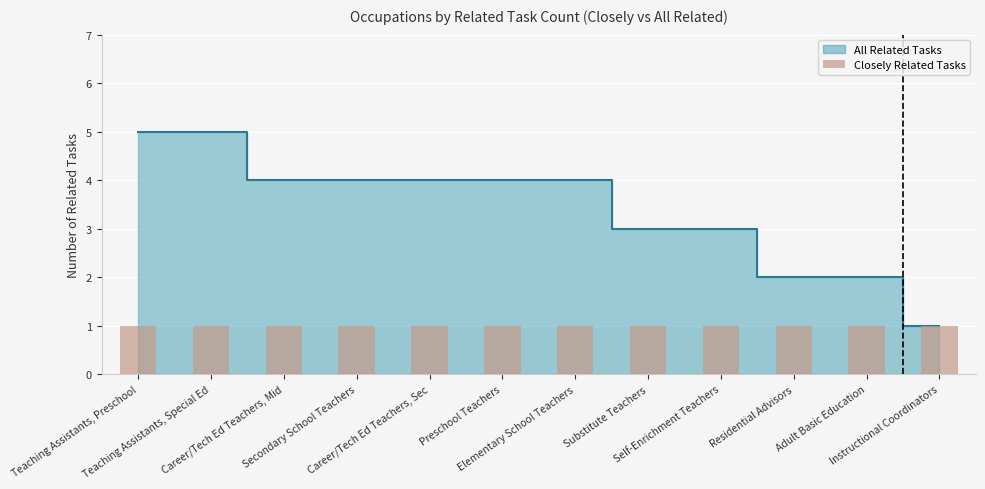

How many bars are there in total?

12